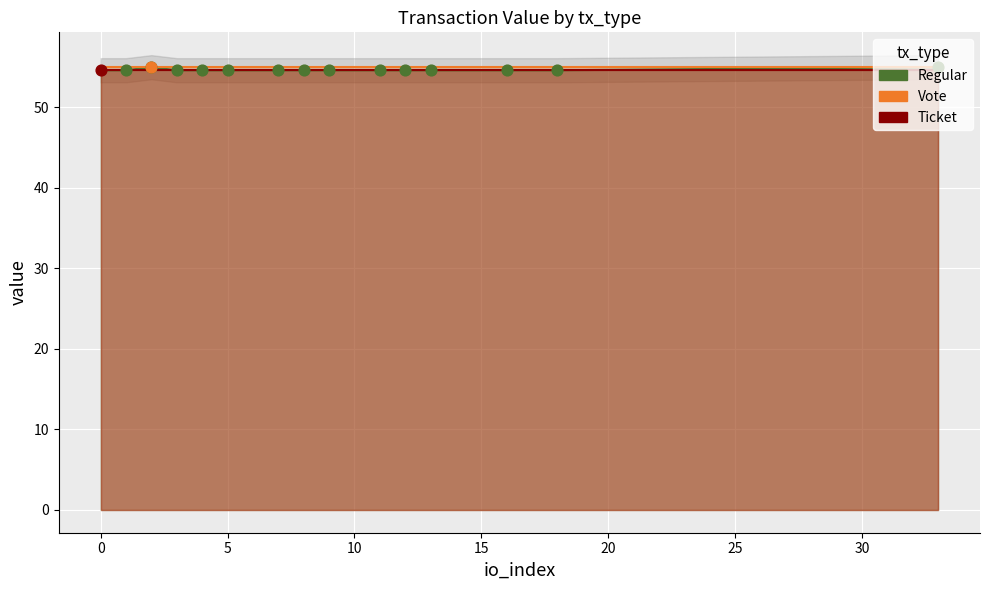

Which series has the largest total across all categories?

Vote